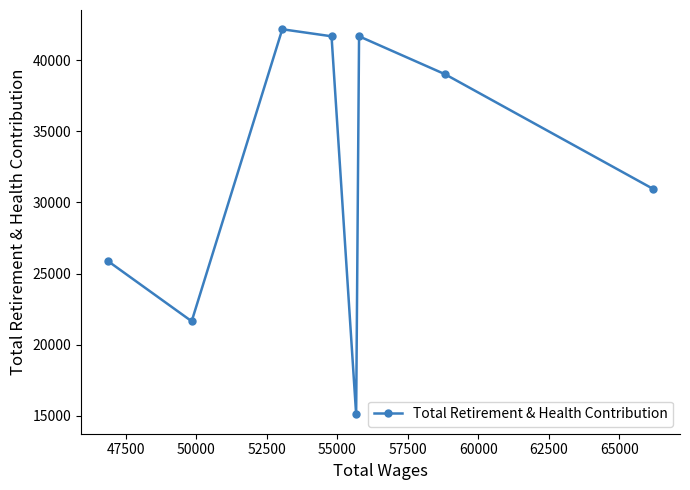

What is the difference between the maximum and second lowest values?

20522